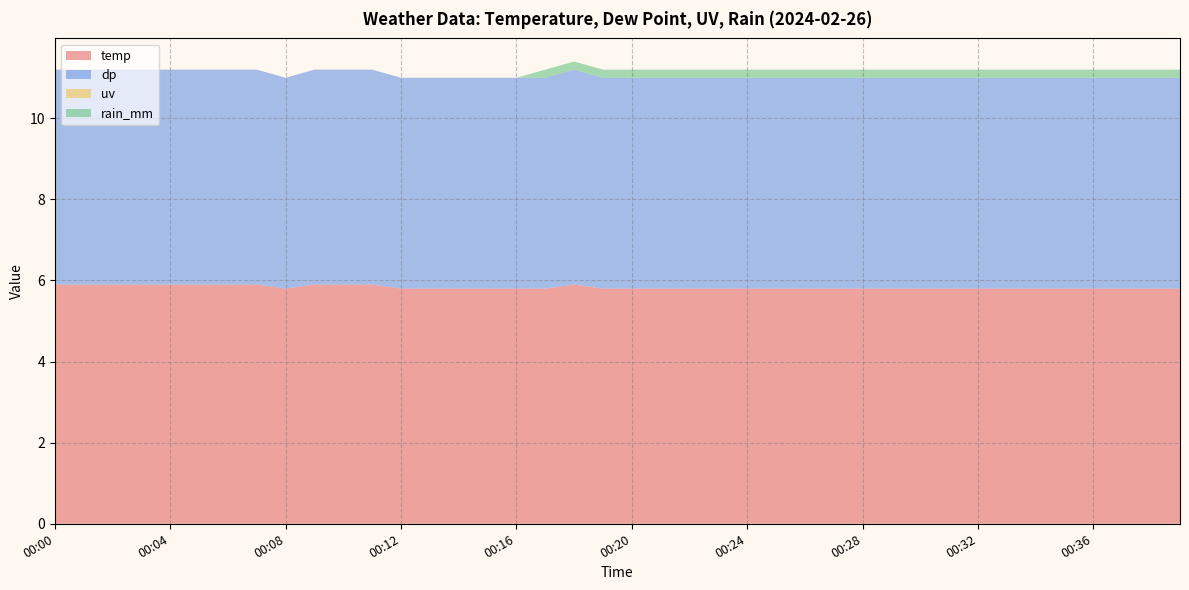

Reading left to right, extract all data points from this chart.

temp: 5.9	5.9	5.9	5.9	5.9	5.9	5.9	5.9	5.8	5.9	5.9	5.9	5.8	5.8	5.8	5.8	5.8	5.8	5.9	5.8	5.8	5.8	5.8	5.8	5.8	5.8	5.8	5.8	5.8	5.8	5.8	5.8	5.8	5.8	5.8	5.8	5.8	5.8	5.8	5.8
dp: 5.3	5.3	5.3	5.3	5.3	5.3	5.3	5.3	5.2	5.3	5.3	5.3	5.2	5.2	5.2	5.2	5.2	5.2	5.3	5.2	5.2	5.2	5.2	5.2	5.2	5.2	5.2	5.2	5.2	5.2	5.2	5.2	5.2	5.2	5.2	5.2	5.2	5.2	5.2	5.2
uv: 0.0	0.0	0.0	0.0	0.0	0.0	0.0	0.0	0.0	0.0	0.0	0.0	0.0	0.0	0.0	0.0	0.0	0.0	0.0	0.0	0.0	0.0	0.0	0.0	0.0	0.0	0.0	0.0	0.0	0.0	0.0	0.0	0.0	0.0	0.0	0.0	0.0	0.0	0.0	0.0
rain_mm: 0.0	0.0	0.0	0.0	0.0	0.0	0.0	0.0	0.0	0.0	0.0	0.0	0.0	0.0	0.0	0.0	0.0	0.2	0.2	0.2	0.2	0.2	0.2	0.2	0.2	0.2	0.2	0.2	0.2	0.2	0.2	0.2	0.2	0.2	0.2	0.2	0.2	0.2	0.2	0.2